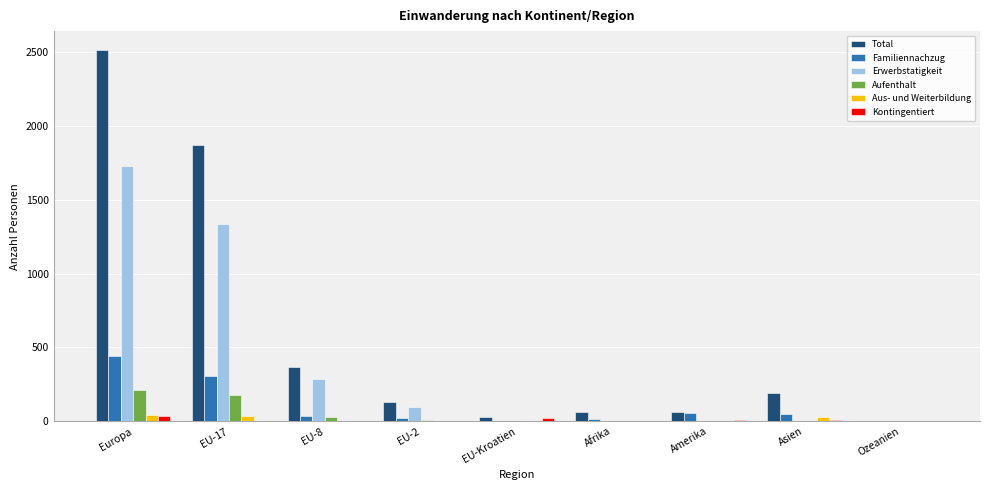

What is the sum of all Aus- und Weiterbildung values?

115